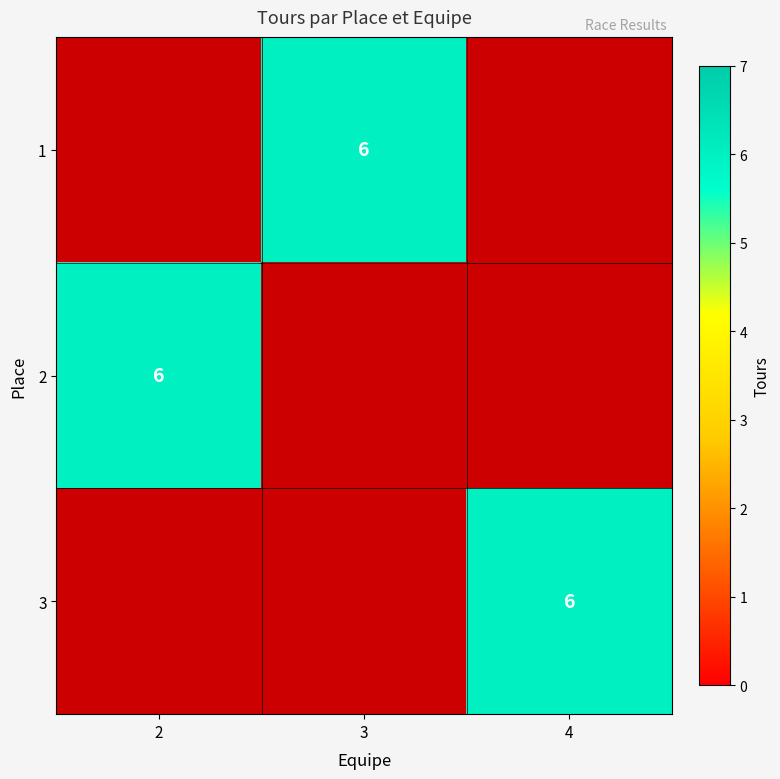

How many positive values does the 2 series have?

1